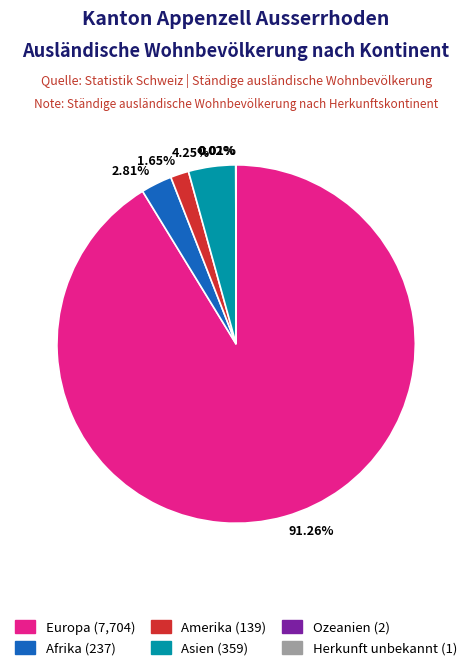

Is there any slice that represents more than half of the pie?

Yes